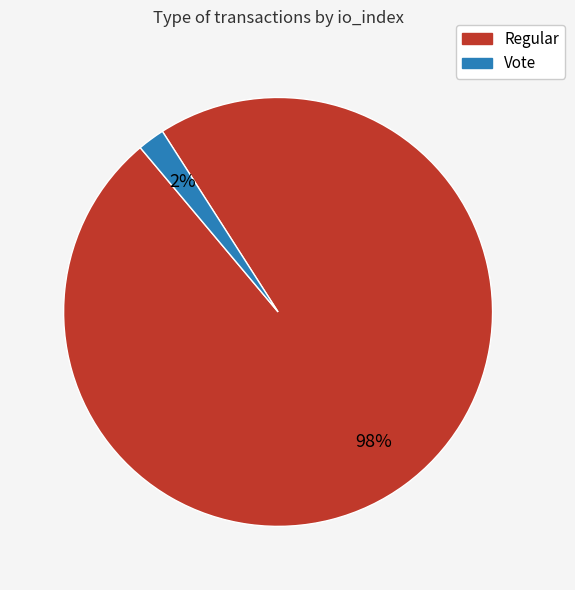

Which category accounts for the majority?

Regular